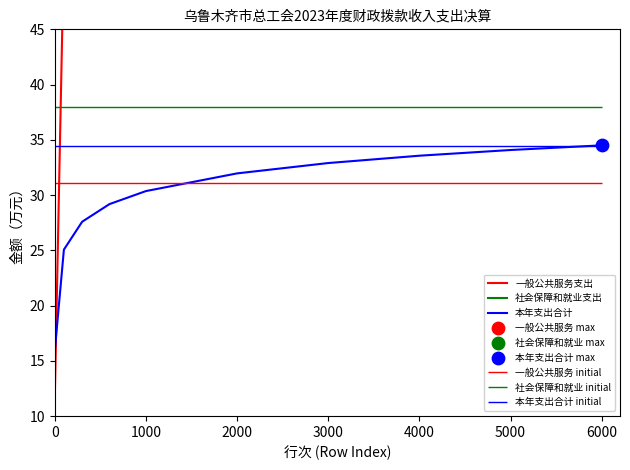

The 本年支出合计 series shows 55.0 at 2000. True or false?

False